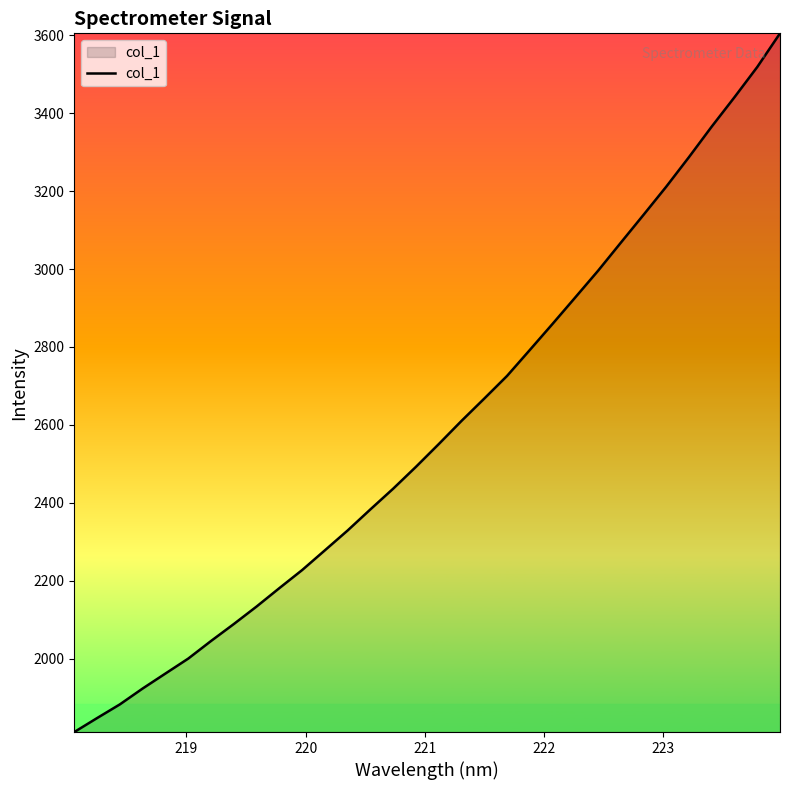

Reading left to right, what are all the values shown in this chart?

1811.6	1847.4	1882.6	1923.3	1961.8	2000.1	2045.3	2088.8	2133.8	2181.0	2227.4	2278.1	2329.1	2383.3	2436.4	2492.5	2550.8	2610.3	2667.6	2725.7	2792.3	2859.3	2927.3	2995.7	3067.7	3139.3	3211.7	3287.7	3366.0	3441.3	3518.7	3605.1